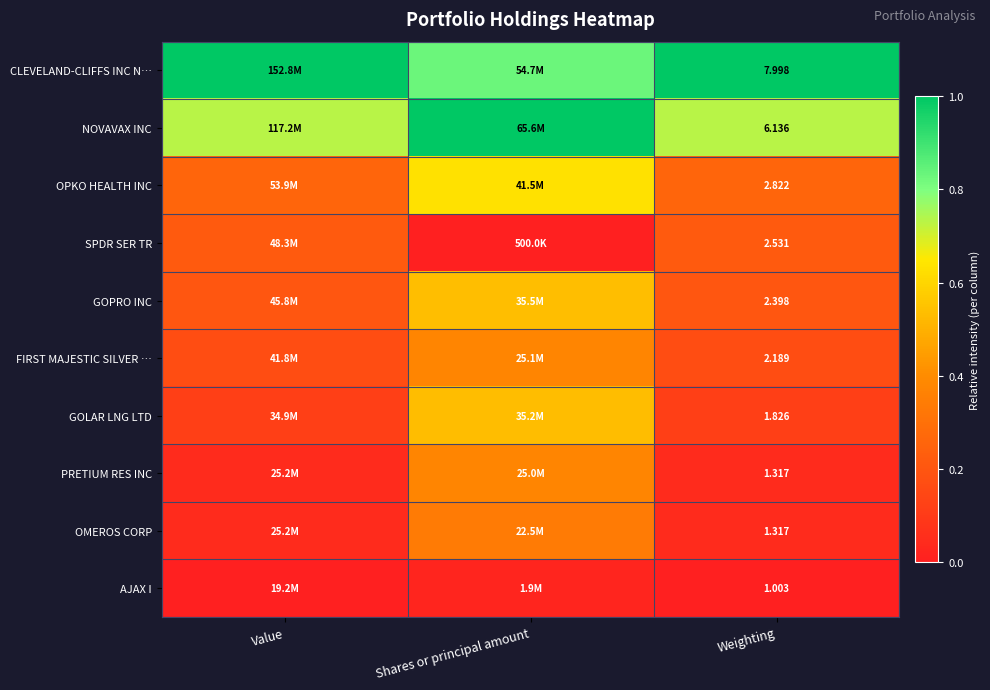

Is the value of PRETIUM RES INC at Weighting greater than the value of AJAX I at Weighting?

Yes